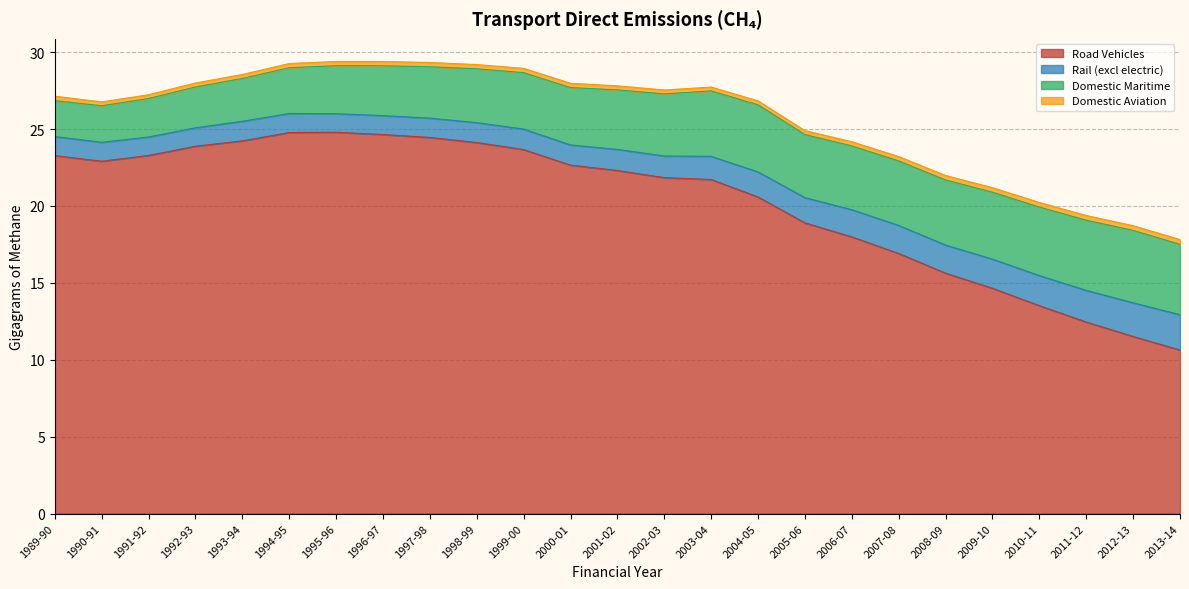

Which category has the lowest value in the Road Vehicles series?

2013-14